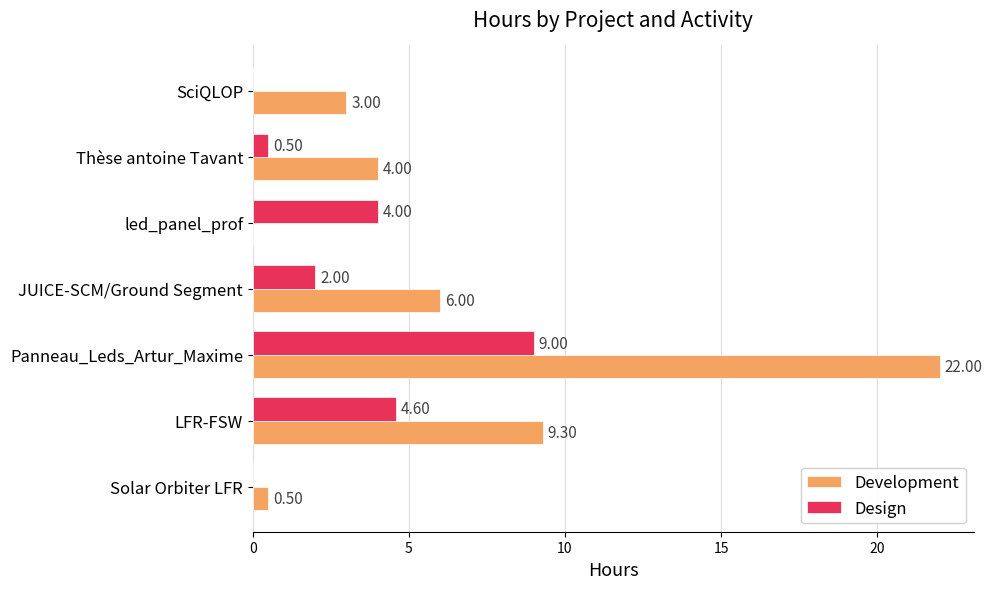

What is the sum of the Design values at Thèse antoine Tavant and Panneau_Leds_Artur_Maxime?

9.5